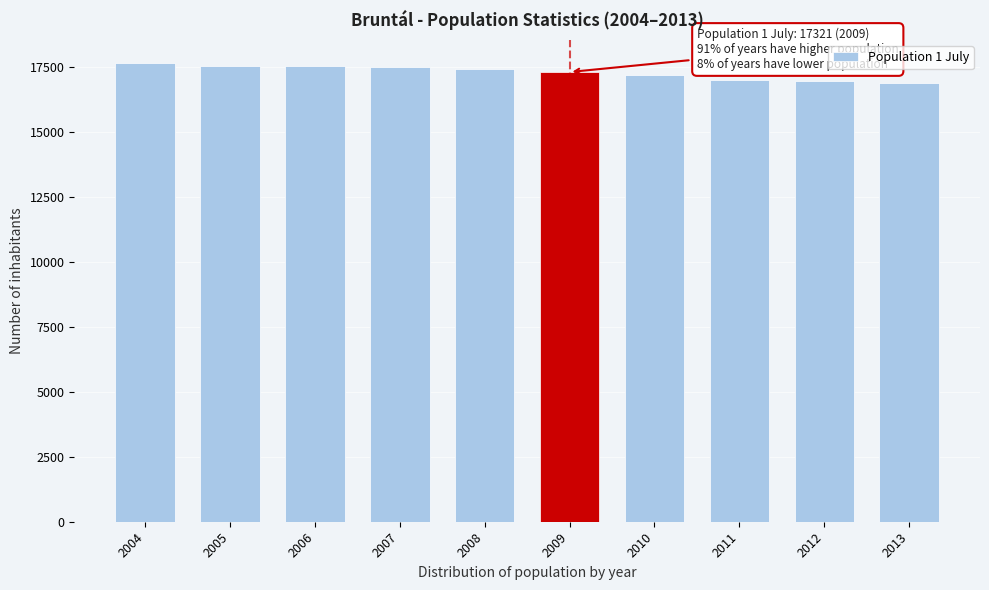

What is the ratio of the value at 2005 to the value at 2009?

1.0